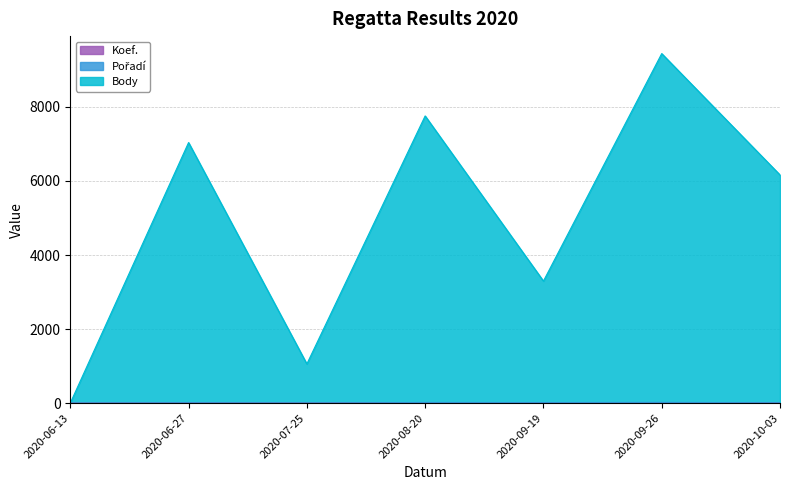

Is the value of Koef. at 2020-06-27 greater than the value of Body at 2020-09-26?

No